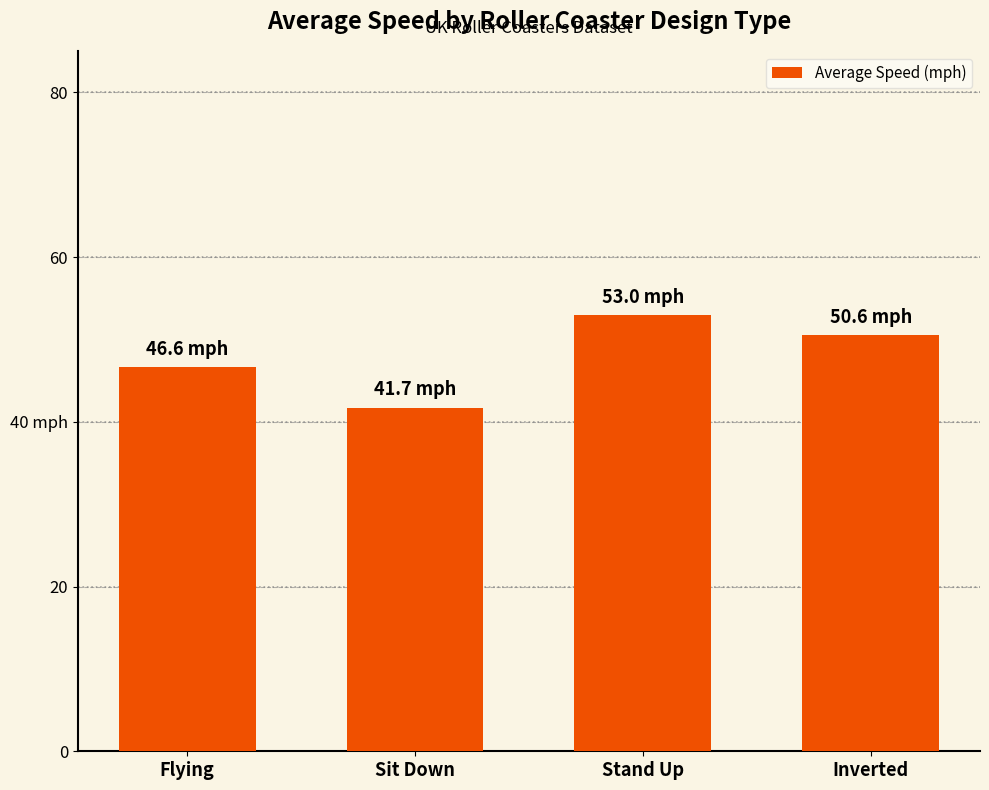

What is the maximum value shown in the chart?

53.0